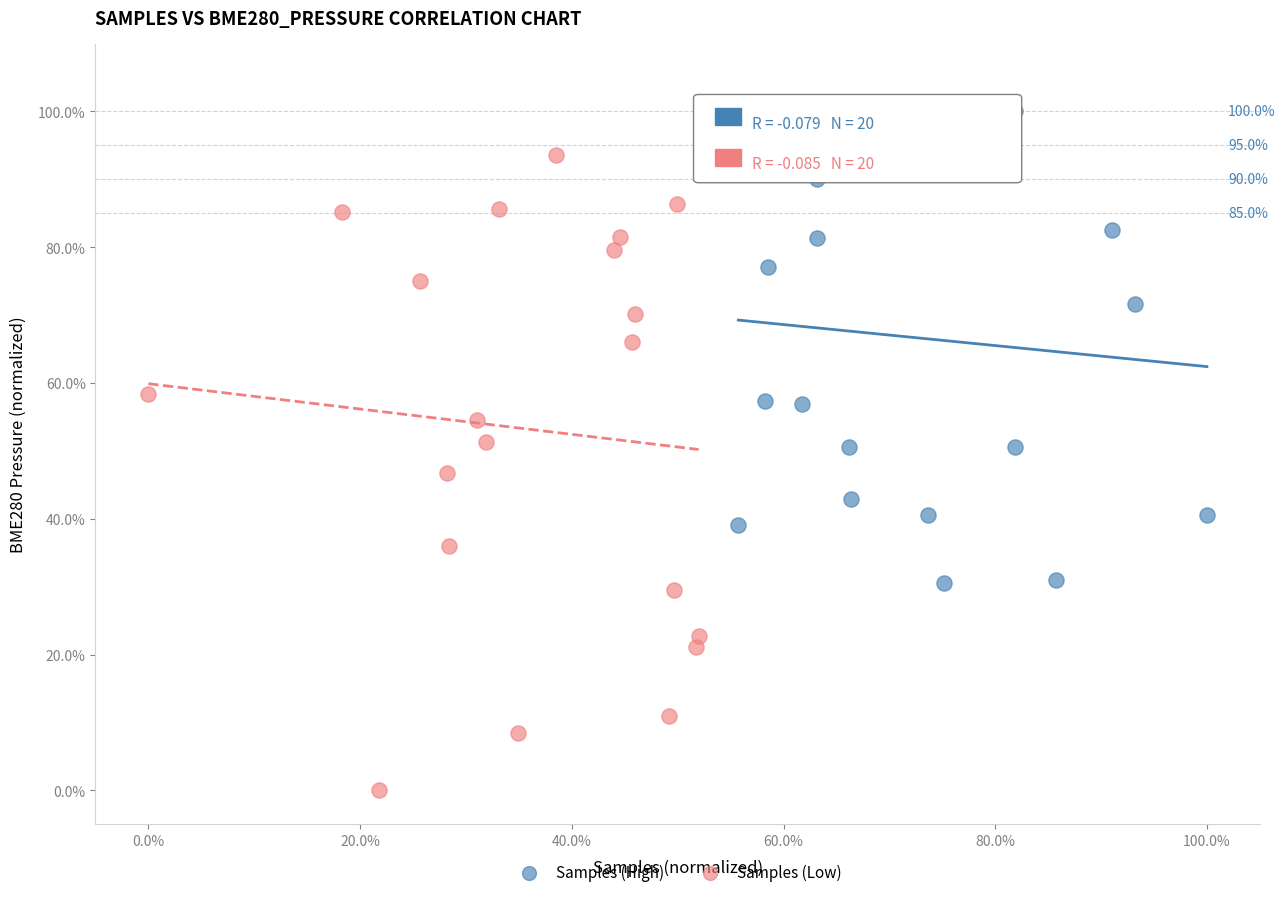

Which series reaches the maximum Y coordinate?

Samples (High)